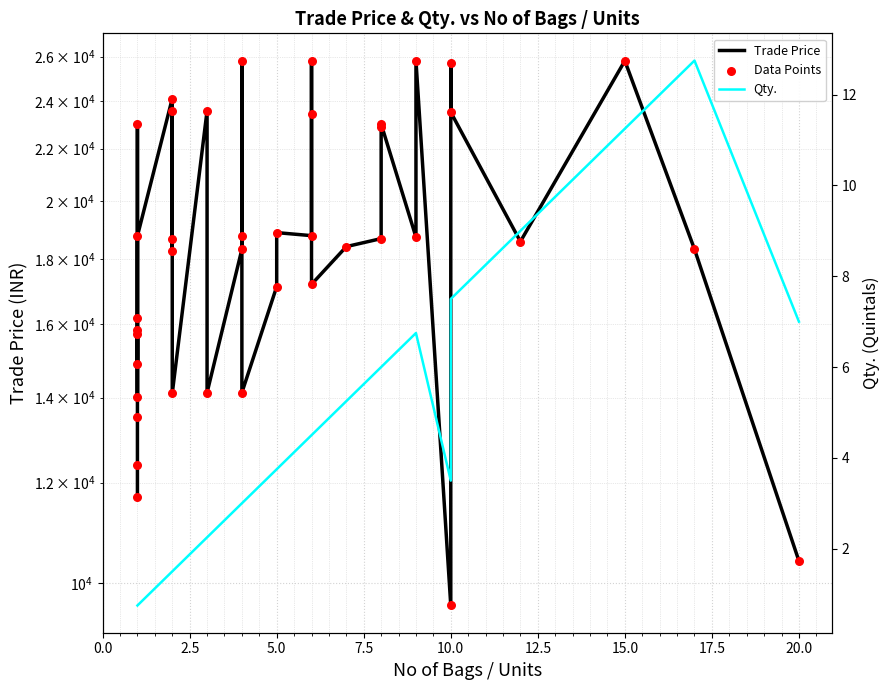

What are all the series names shown in the legend?

Trade Price, Data Points, Qty.